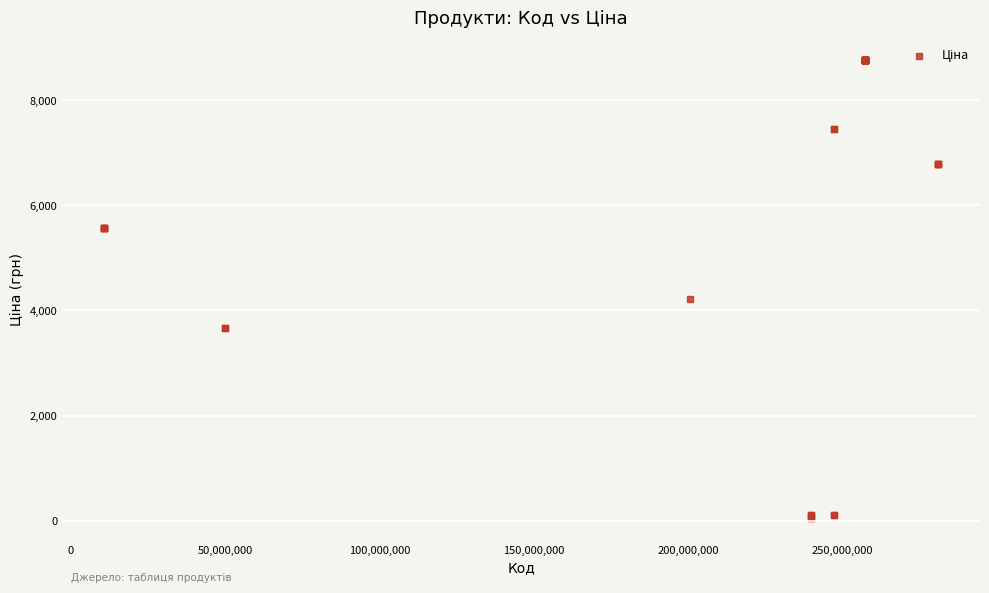

What Y value in the scatter plot is closest to 4405?

4209.5